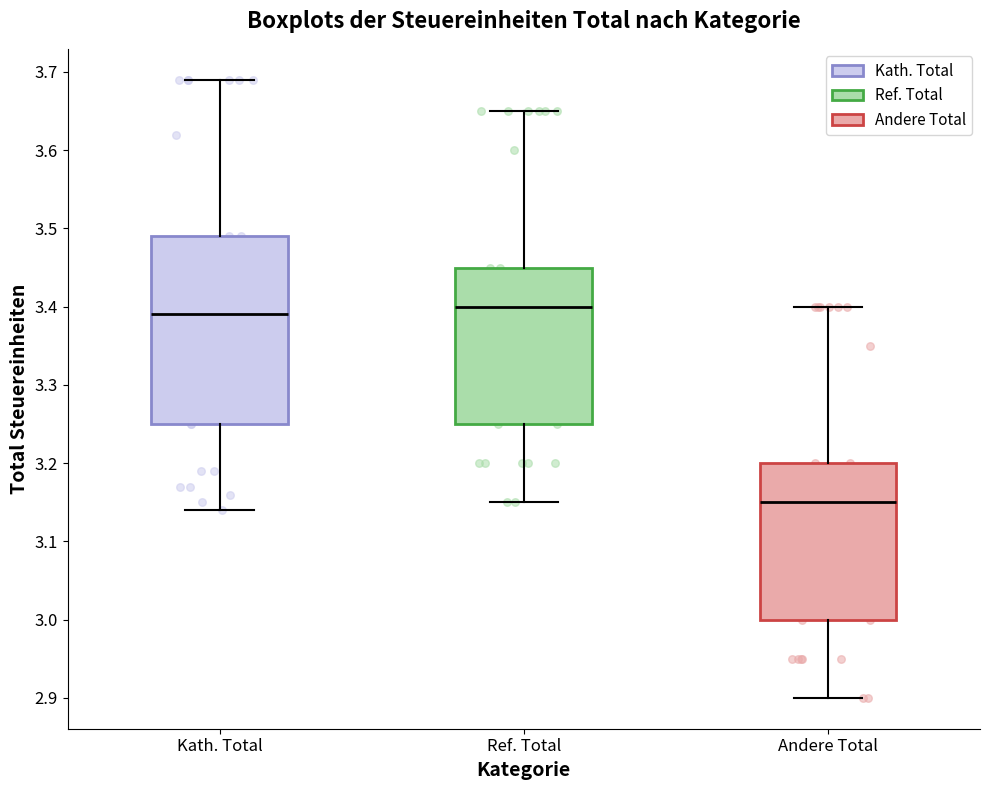

Which box has the lowest median line?

Andere Total